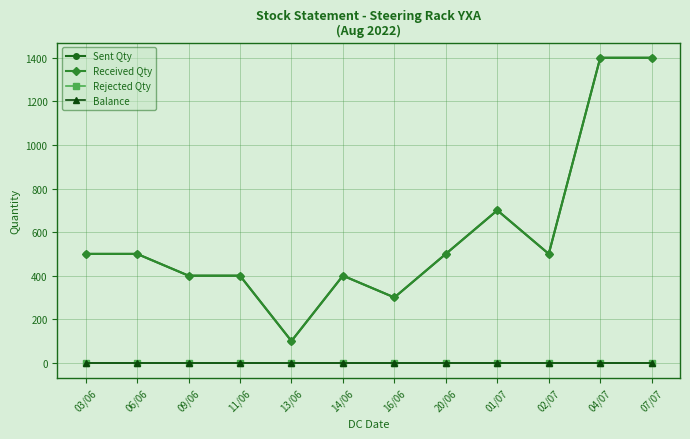

What position from the left is 09/06?

3